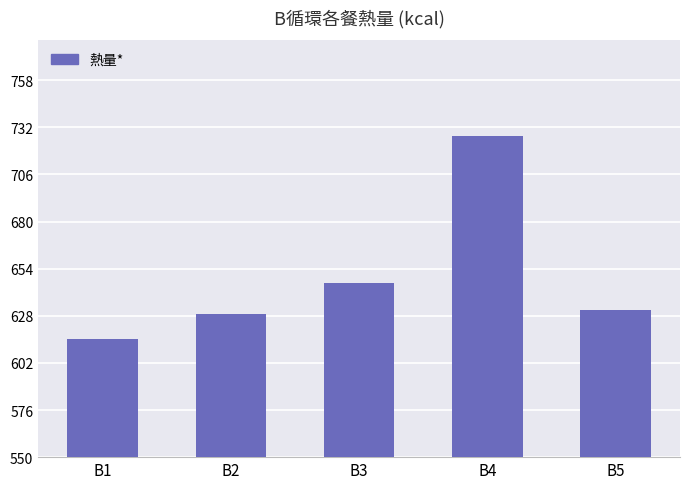

What is the value of the 5th bar from the left?

631